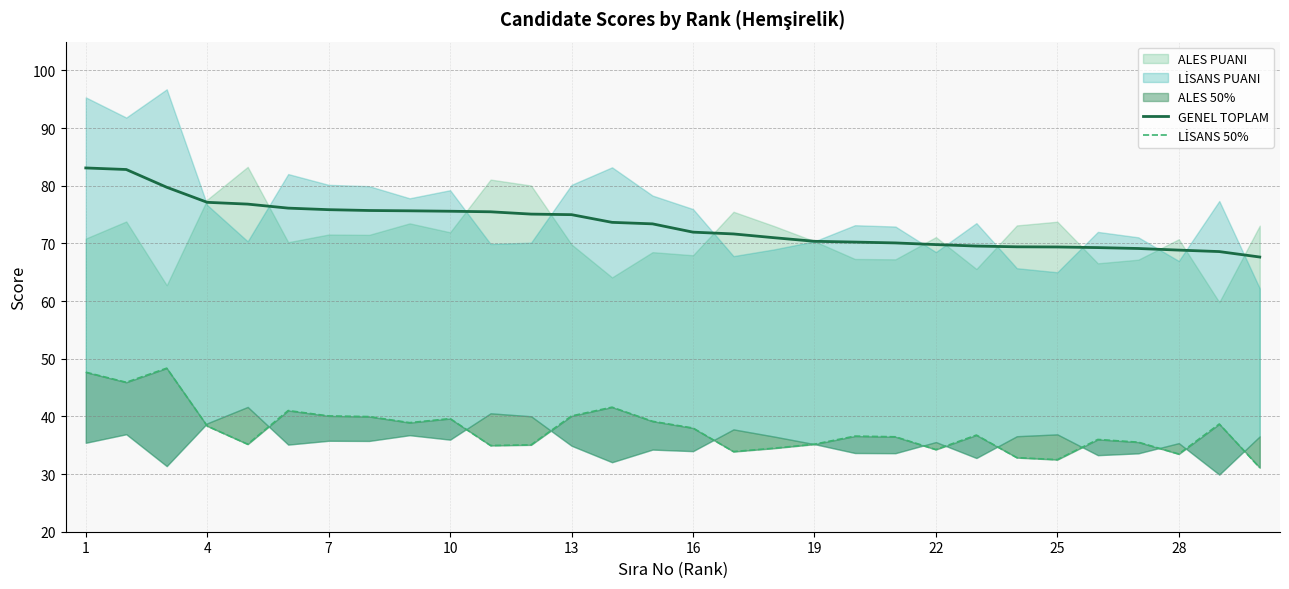

Where does the LİSANS 50% series first go above 36?

1